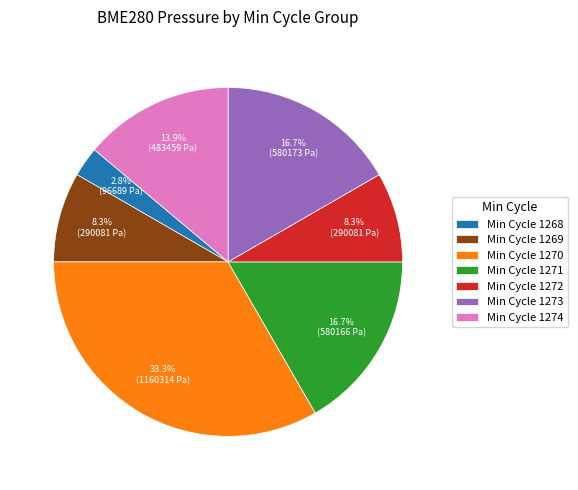

Is there any slice that represents more than half of the pie?

No